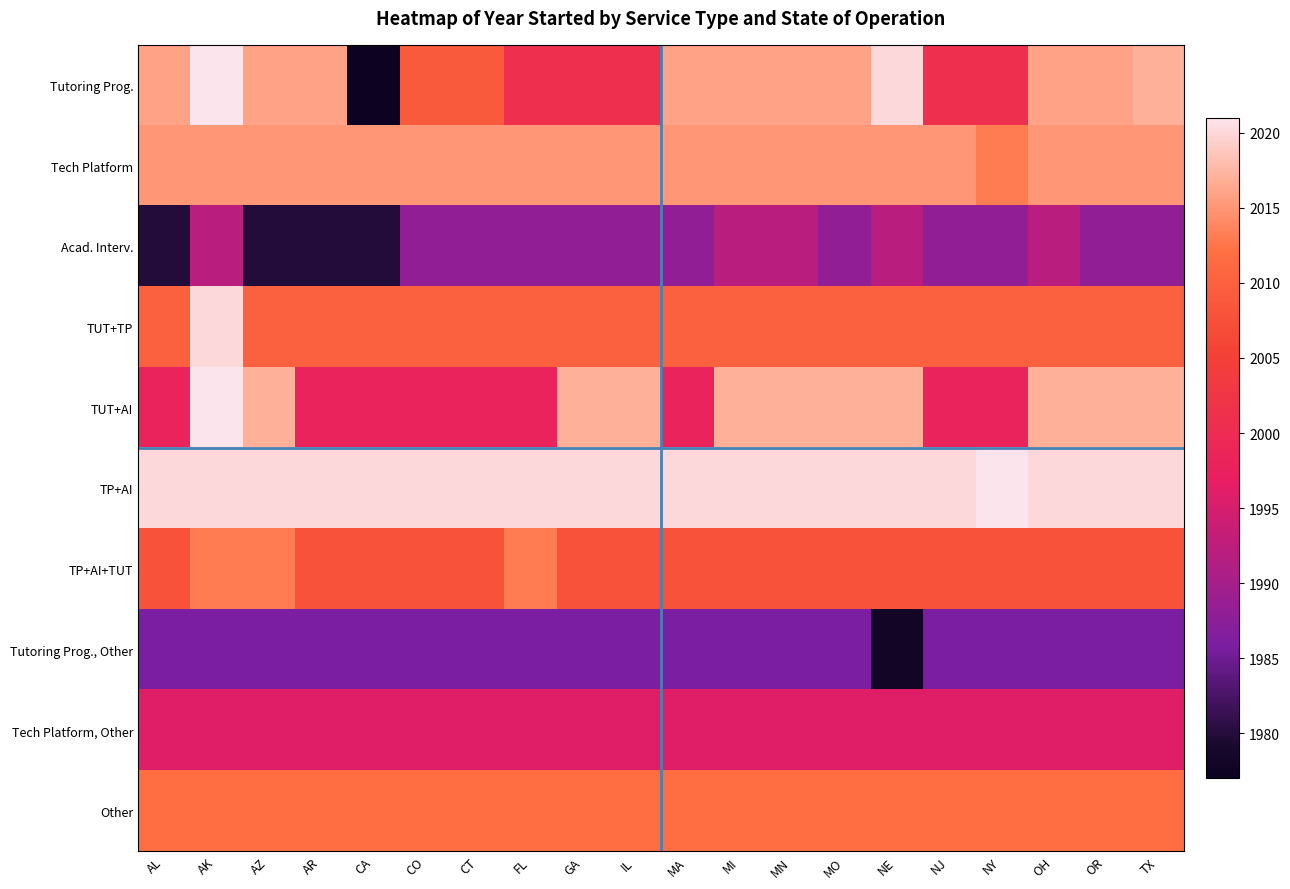

What is the greatest value displayed?

2021